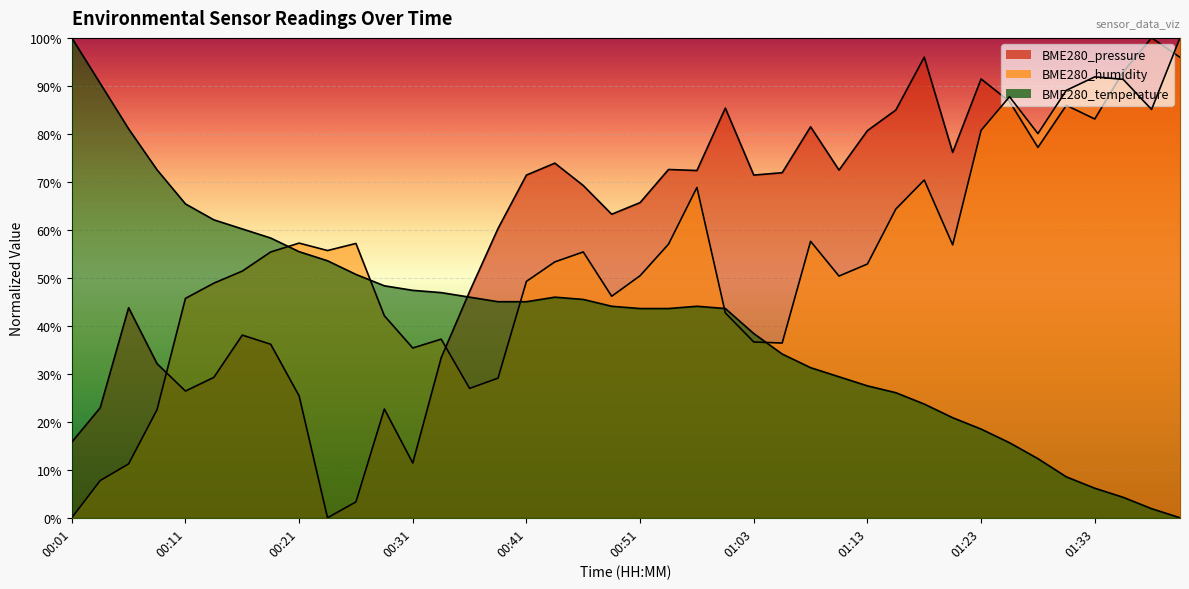

Between which two adjacent categories do BME280_pressure and BME280_temperature first intersect?

00:33 and 00:36